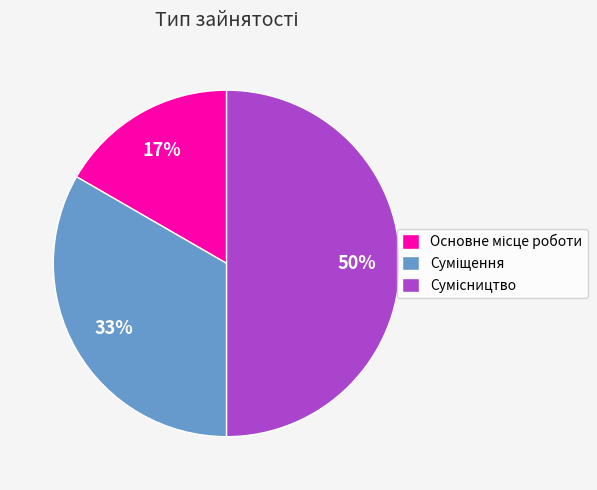

To the nearest percent, what is the difference between the largest and smallest slice percentages?

33%